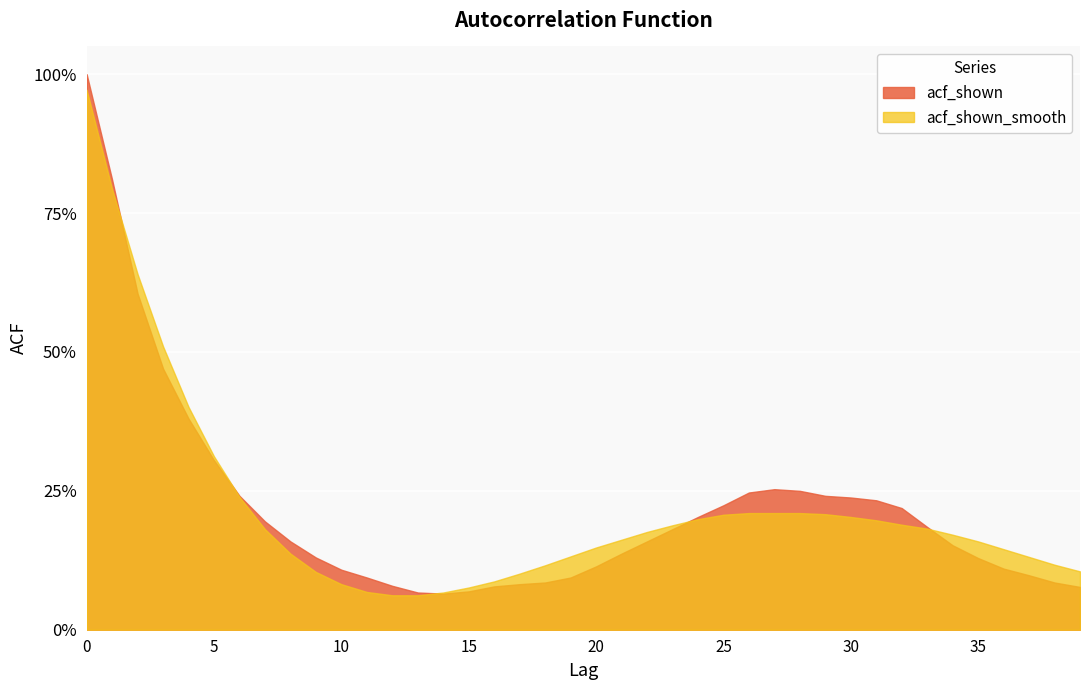

What is the total value across all series at 8?

0.3